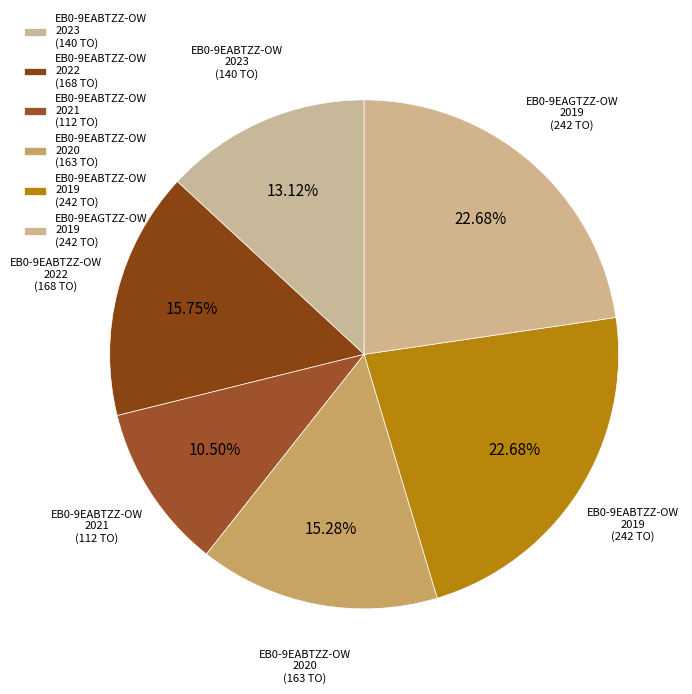

What is the ratio of the value at EB0-9EABTZZ-OW 2021 to the value at EB0-9EABTZZ-OW 2020?

0.7